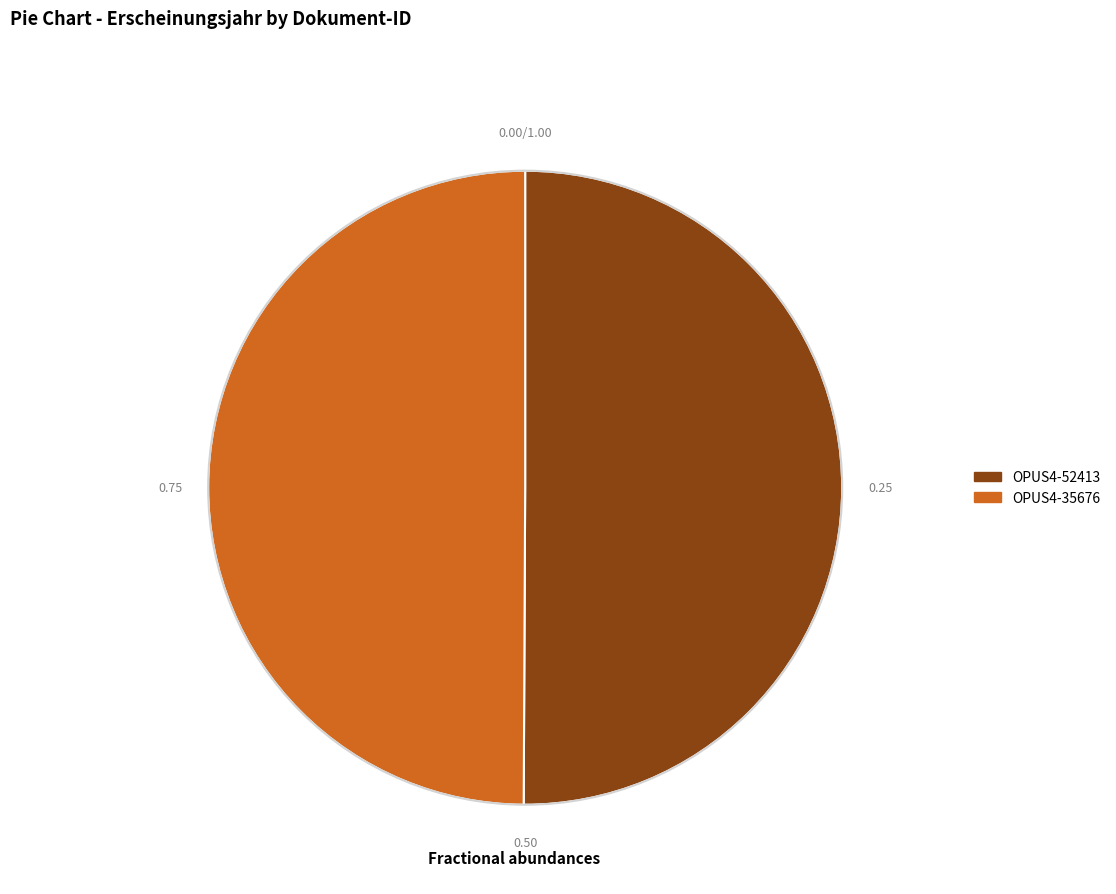

How many slices are in this pie chart?

2